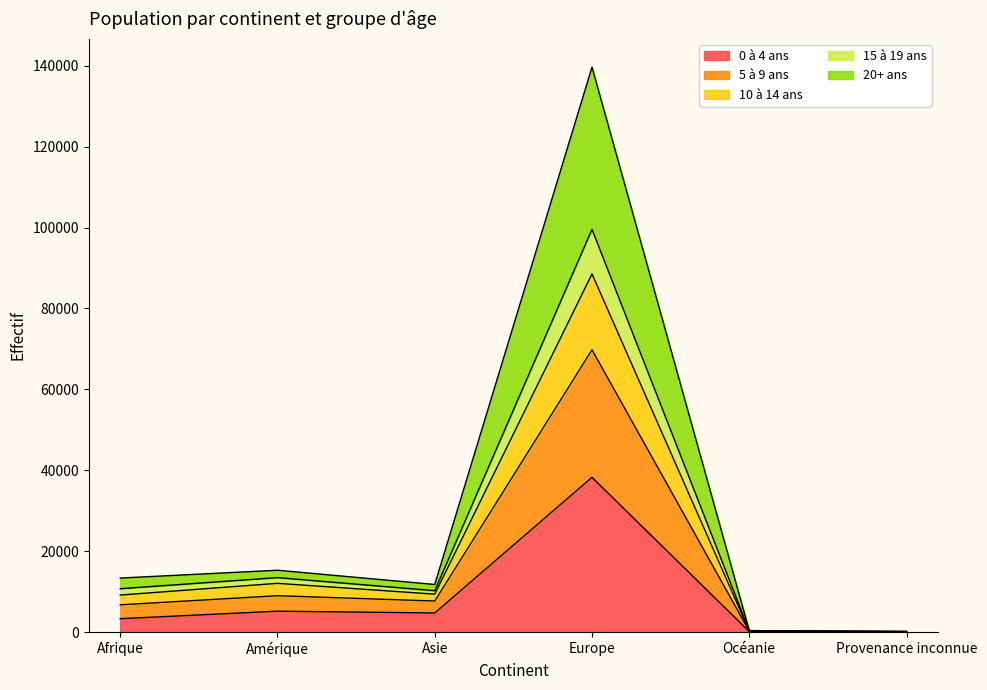

How many lines are shown in the chart?

5